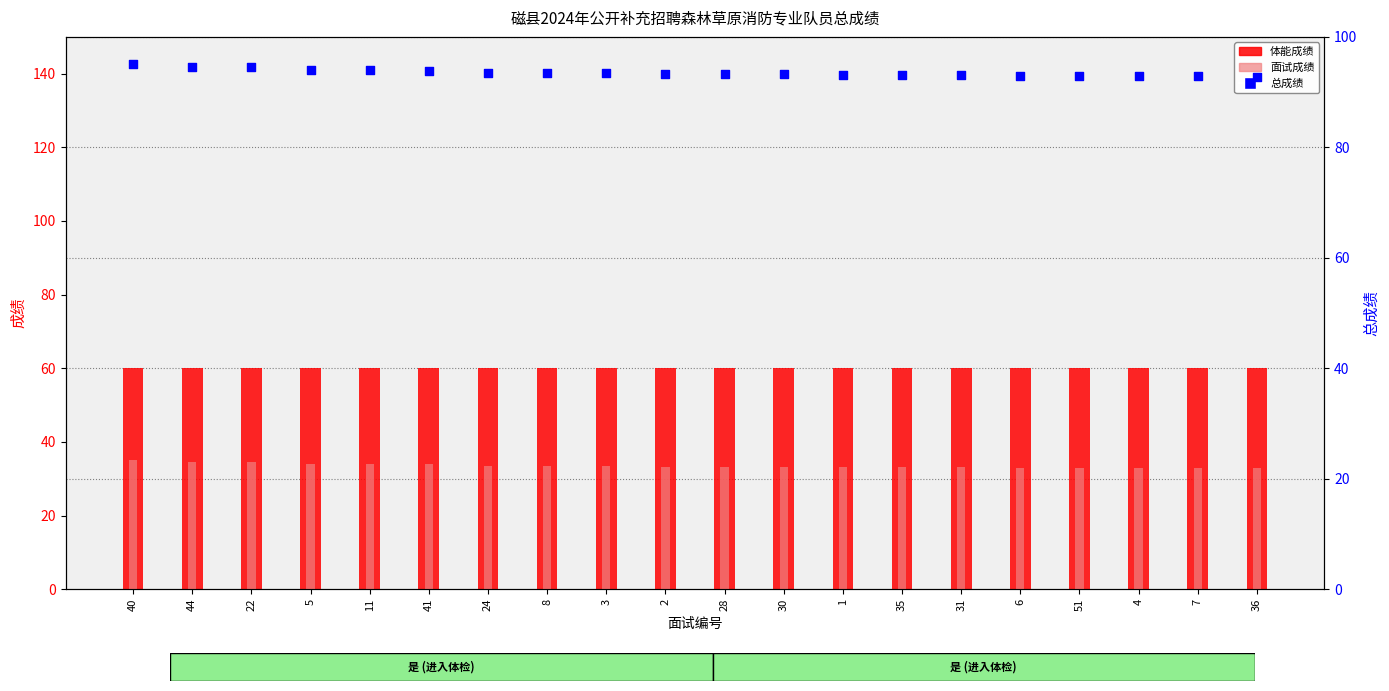

At which category is the sum across all series the highest?

40